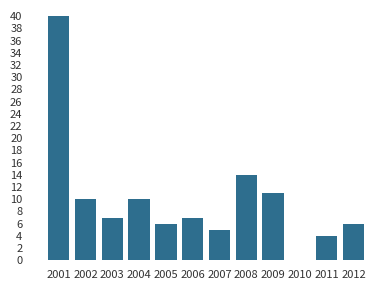

Reading right to left, transcribe all the data shown in this chart.

2012=6	2011=4	2010=0	2009=11	2008=14	2007=5	2006=7	2005=6	2004=10	2003=7	2002=10	2001=40